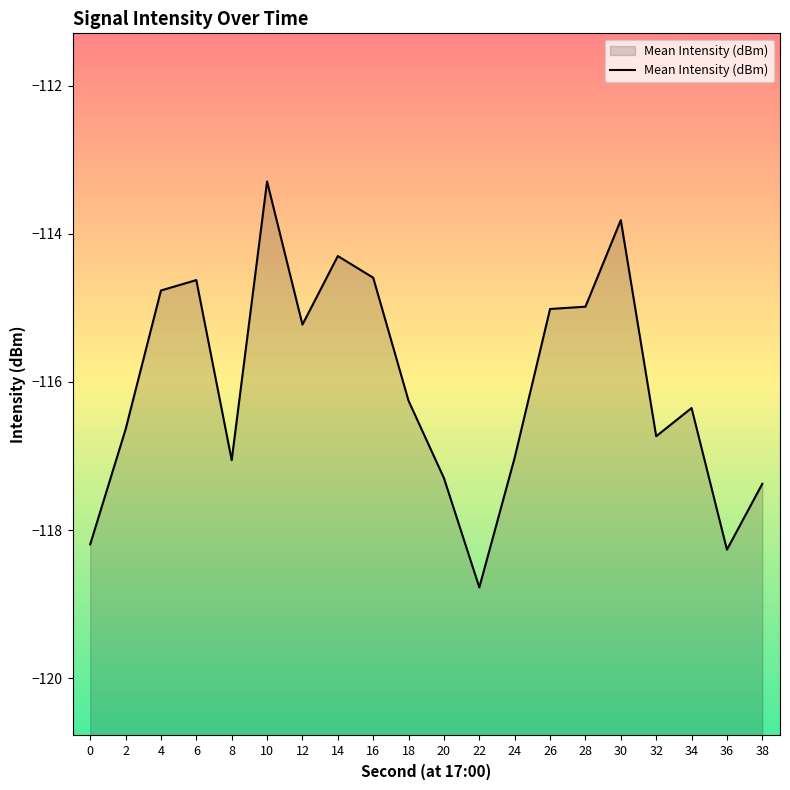

What is the difference between the maximum and second lowest values?

5.0